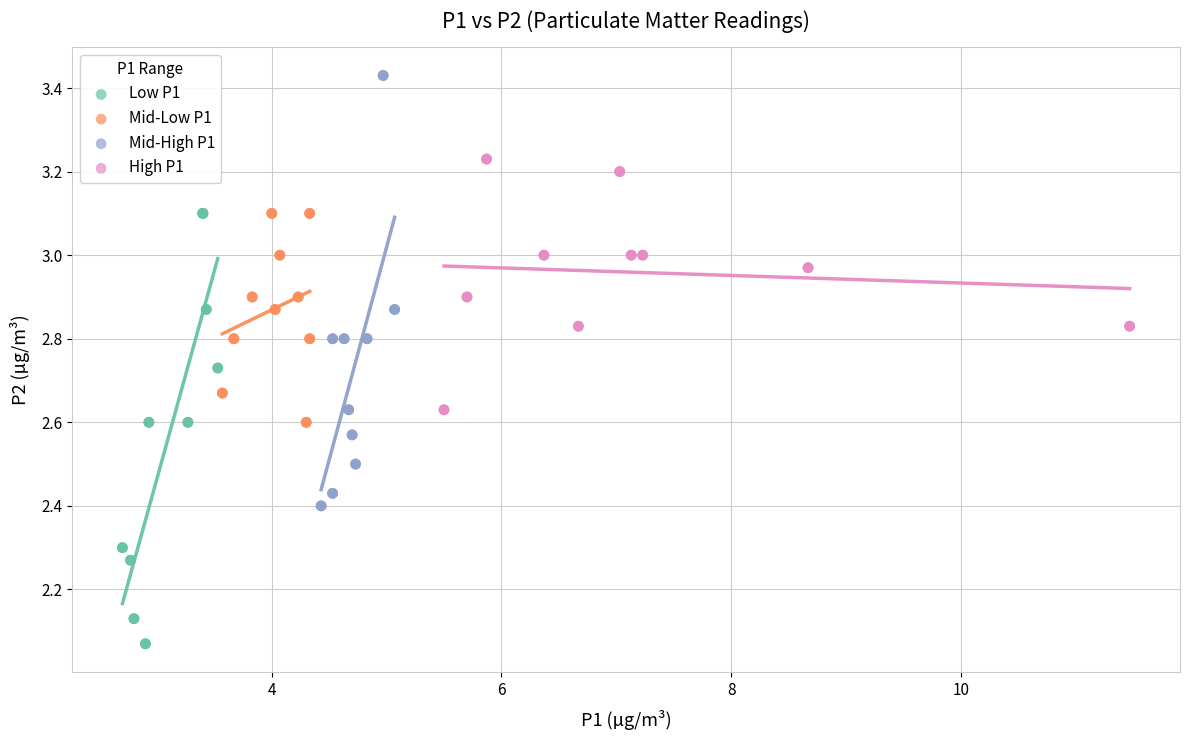

Which series contains the lowest Y value?

Low P1